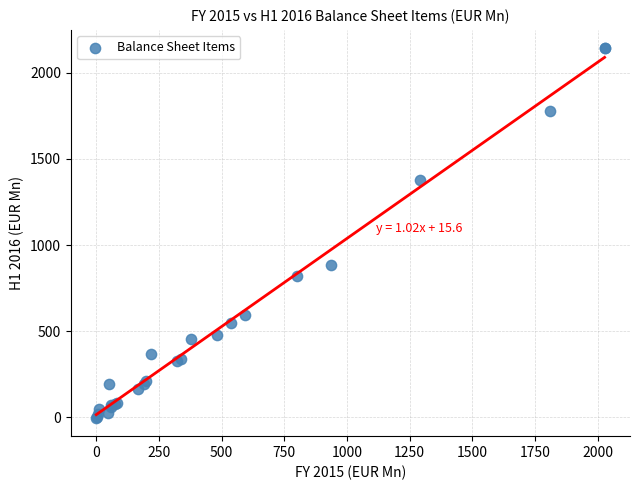

What Y value in the scatter plot is closest to 1069?

882